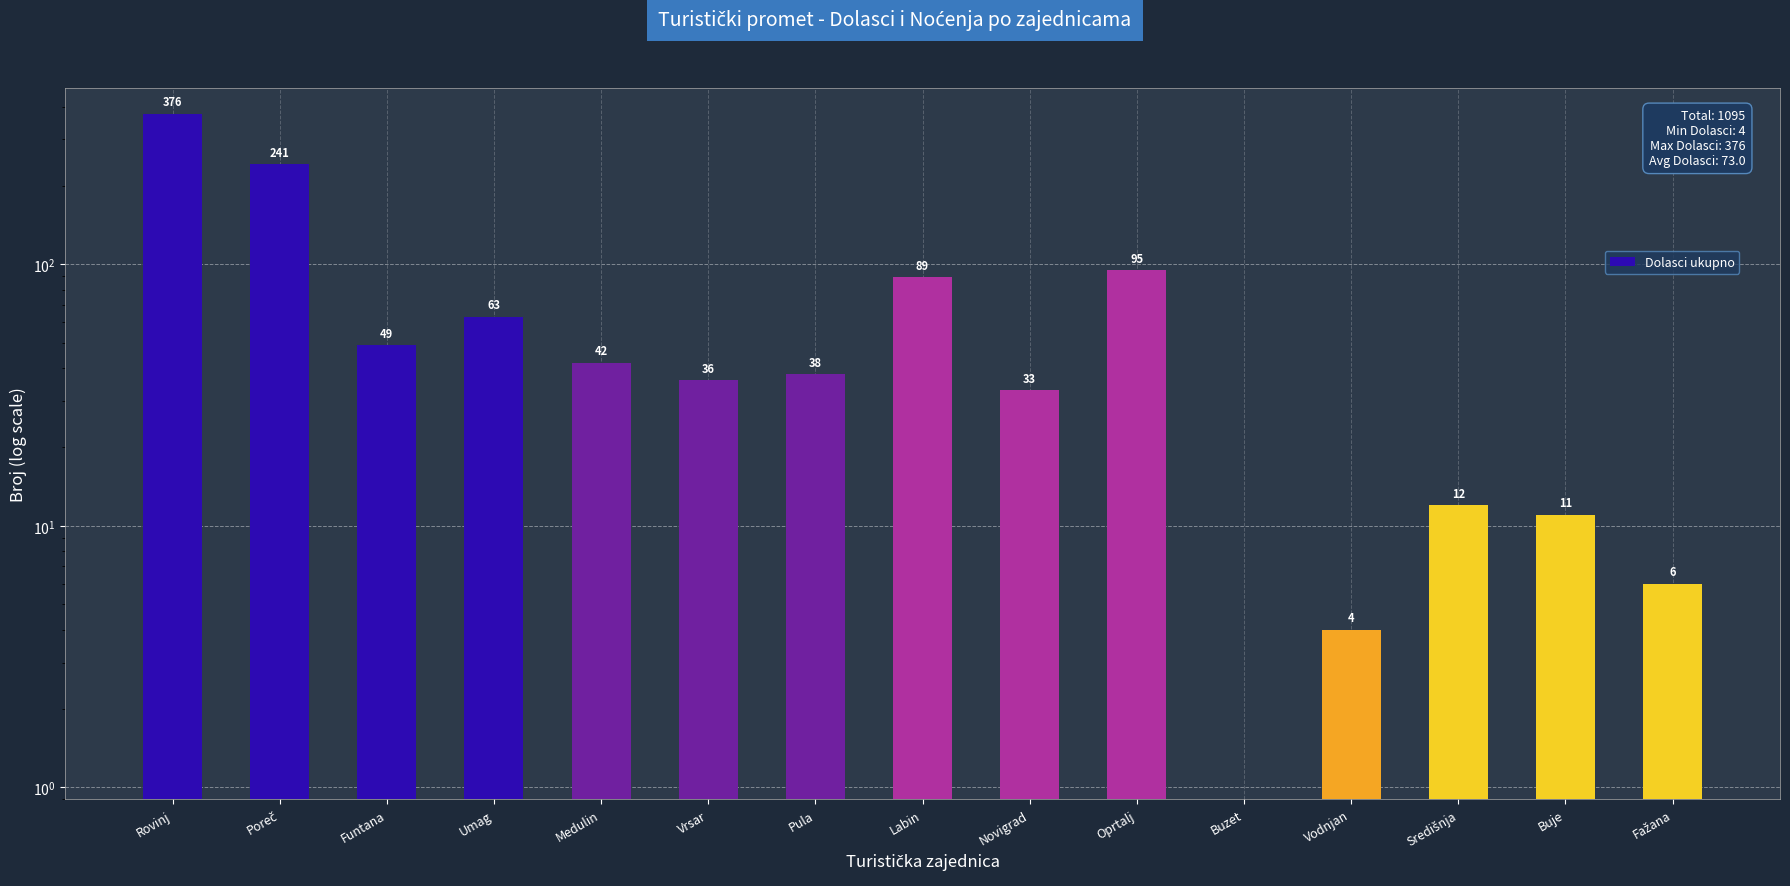

List the labels in order of value, smallest first.

Buzet, Vodnjan, Fažana, Buje, Središnja, Novigrad, Vrsar, Pula, Medulin, Funtana, Umag, Labin, Oprtalj, Poreč, Rovinj